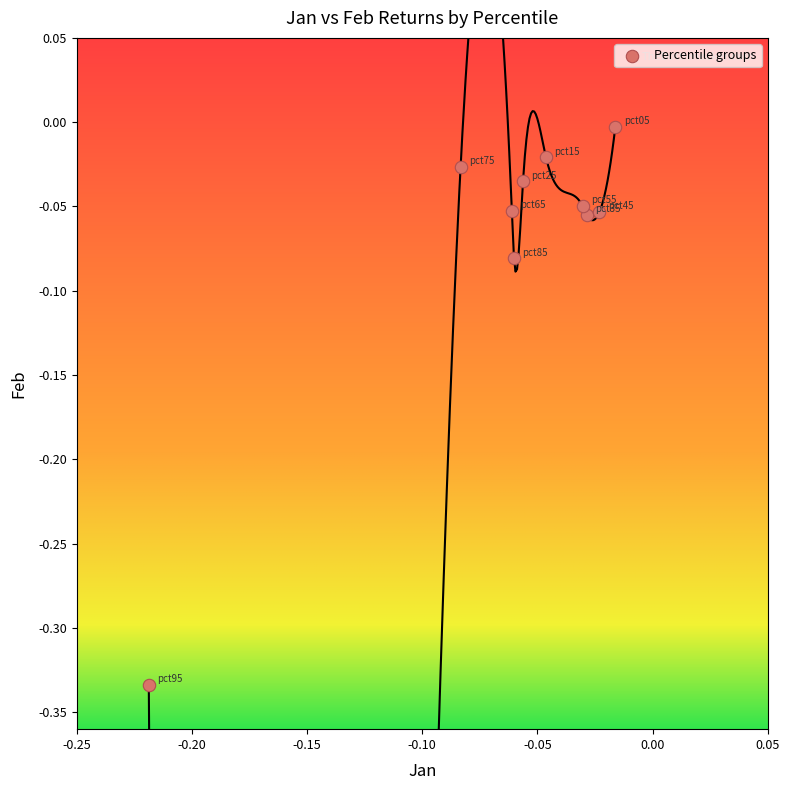

What is the range of Y values (max minus min)?

0.3